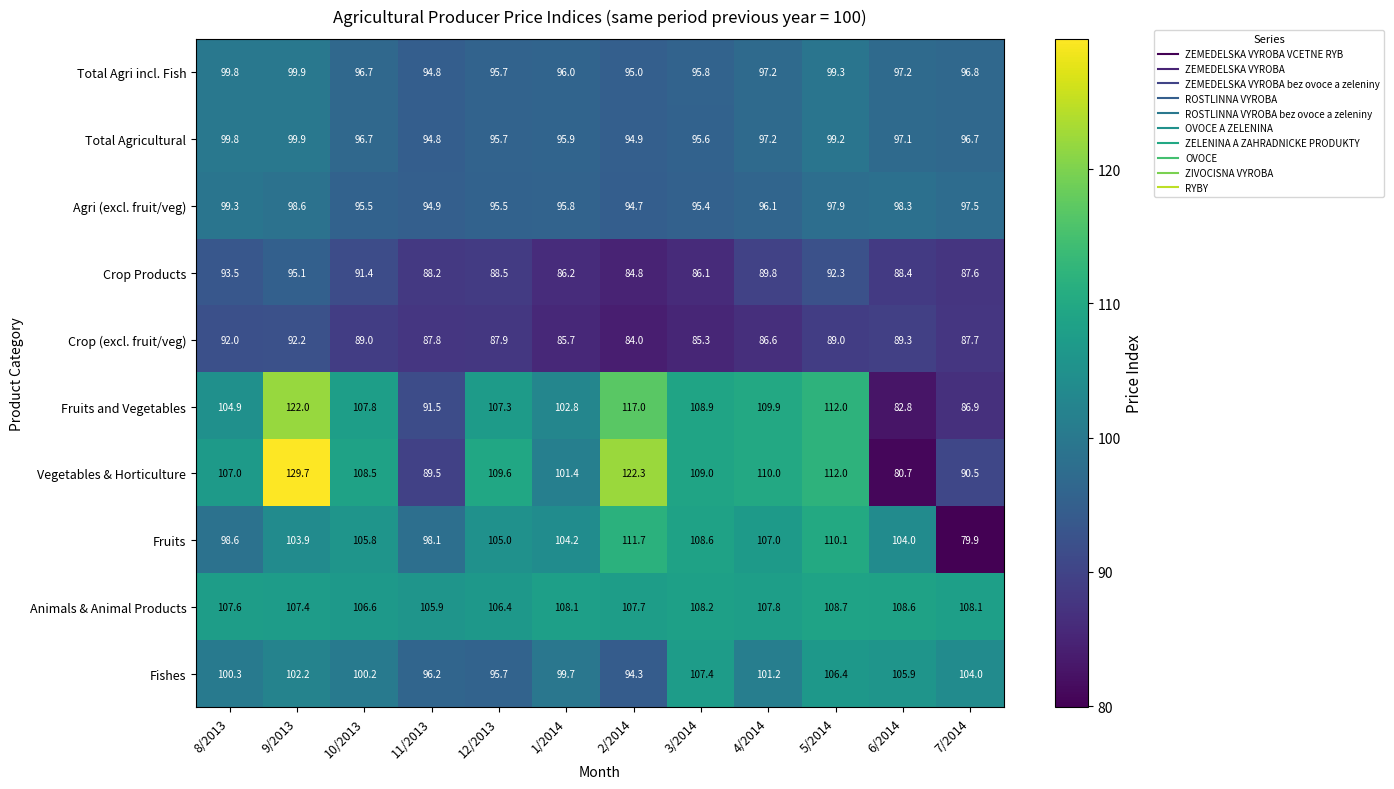

What is the smallest value displayed?

79.9